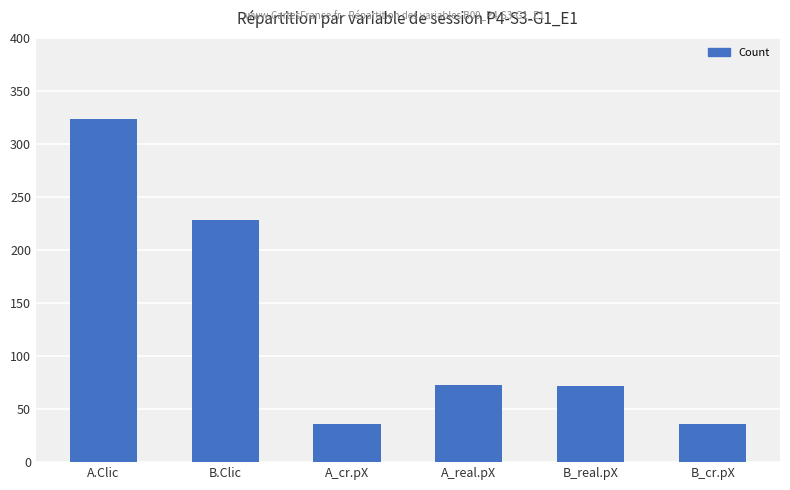

What is the greatest value displayed?

324